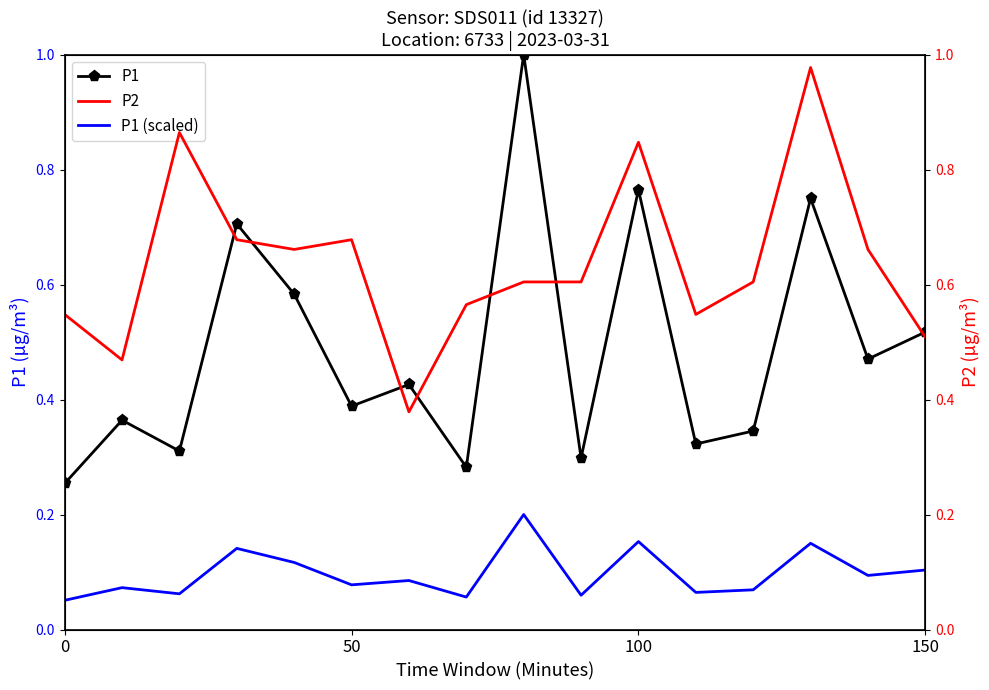

How many interior local valleys does the P2 series have?

4